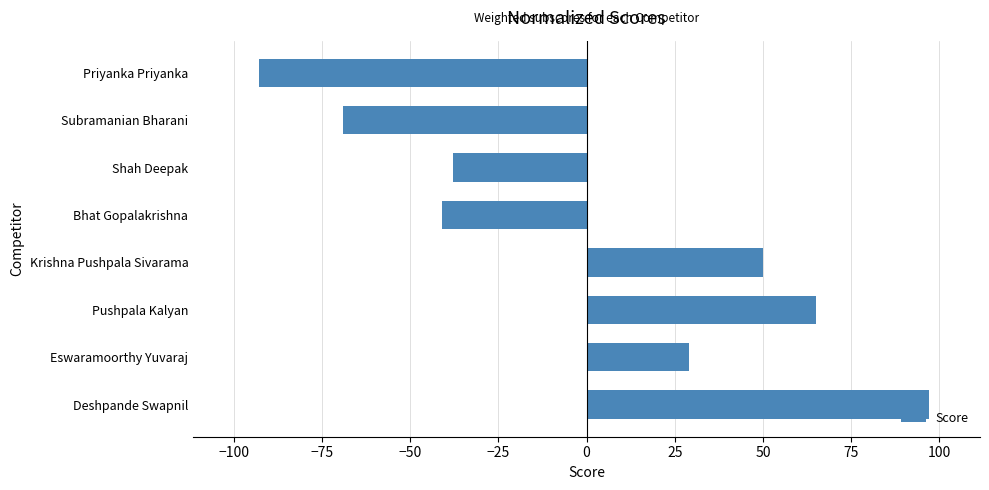

How many negative values are there?

4